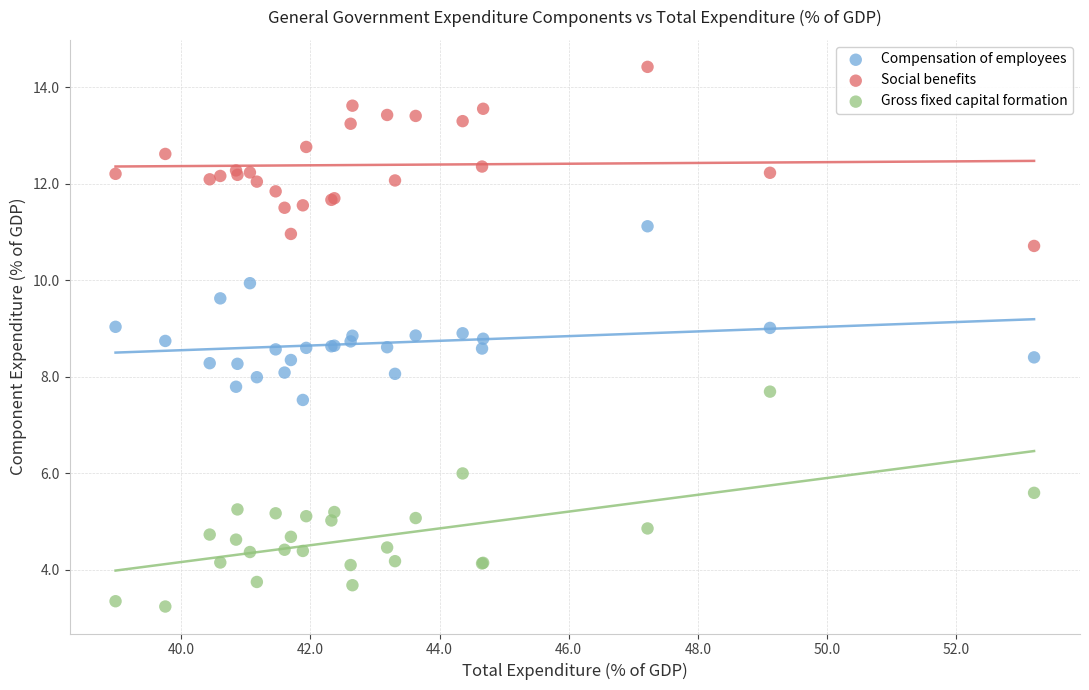

Which series contains the lowest Y value?

Gross fixed capital formation